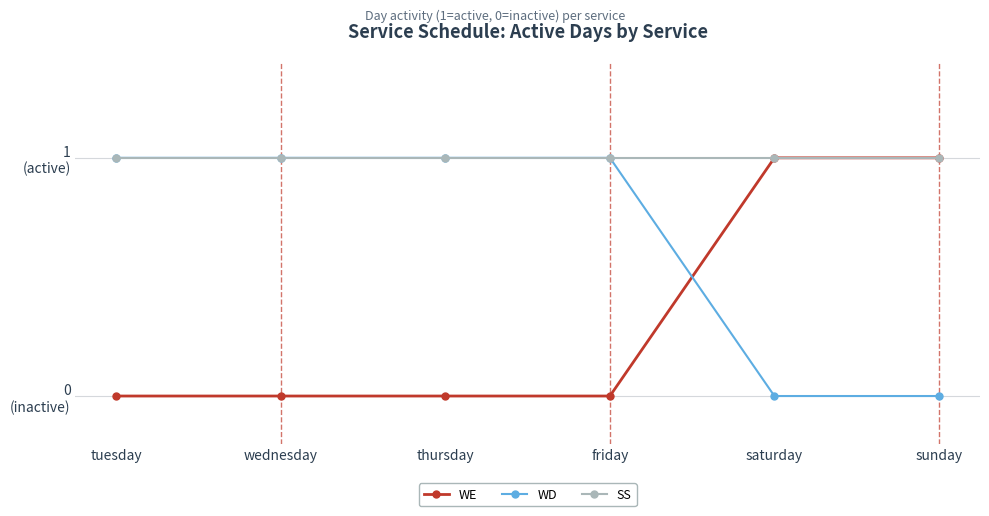

What is the total value across all series at thursday?

2